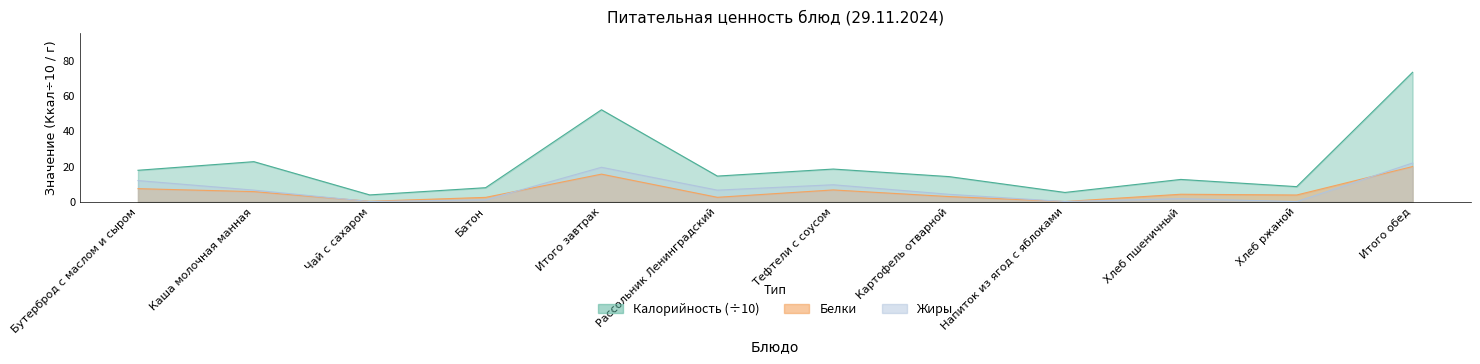

What is the approximate value of Жиры at Напиток из ягод с яблоками?

0.1